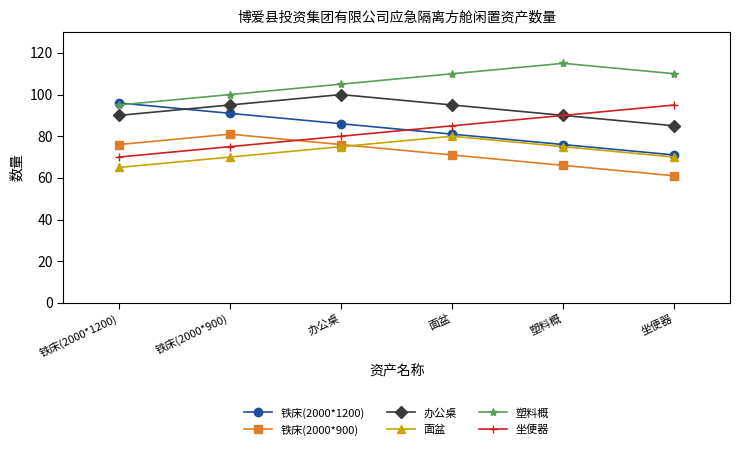

What is the spread (max minus min) of values at 铁床(2000*1200)?

31